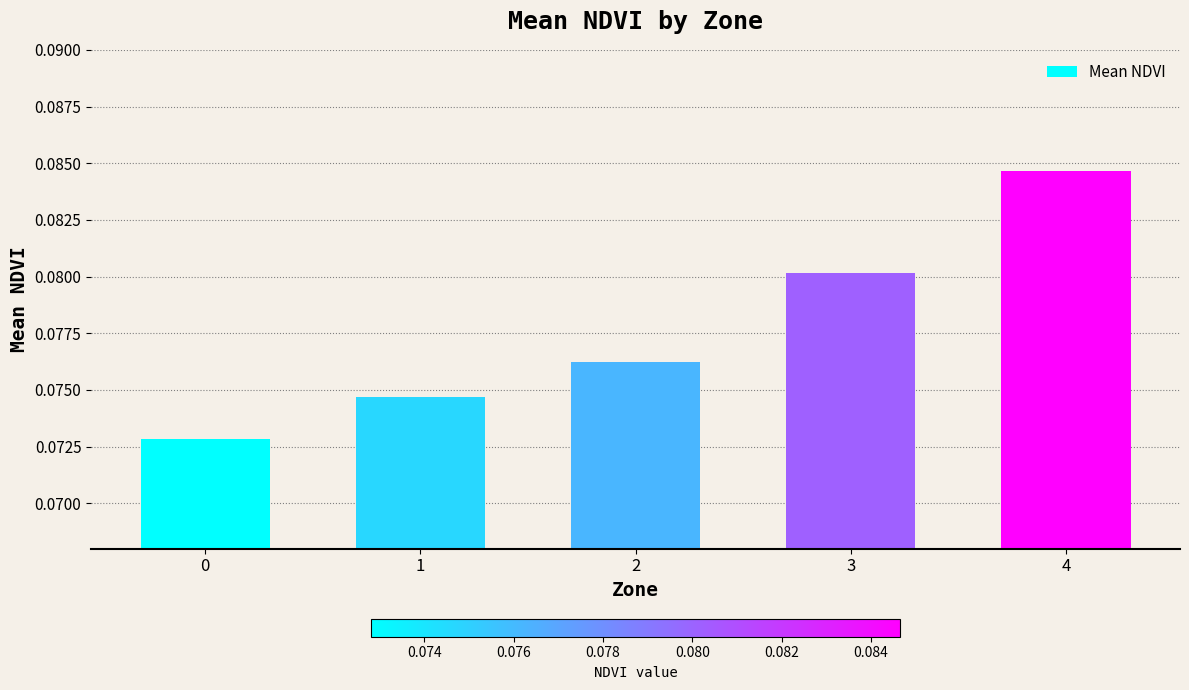

Which label corresponds to the largest value in the chart?

4